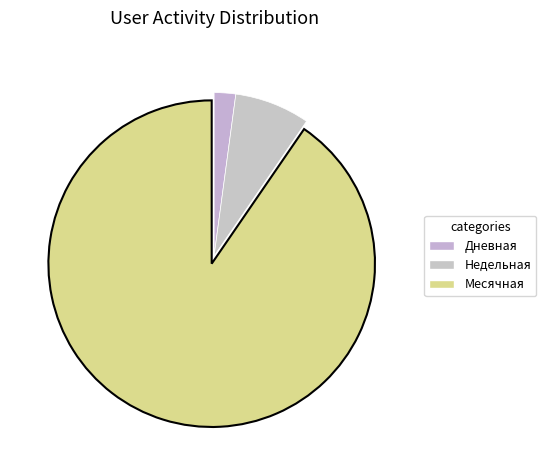

Count the number of slices in the pie.

3